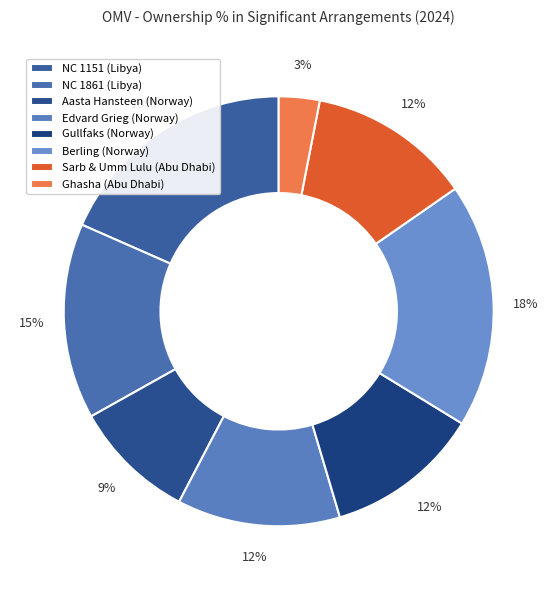

Is Berling (Norway) the majority of the pie?

No